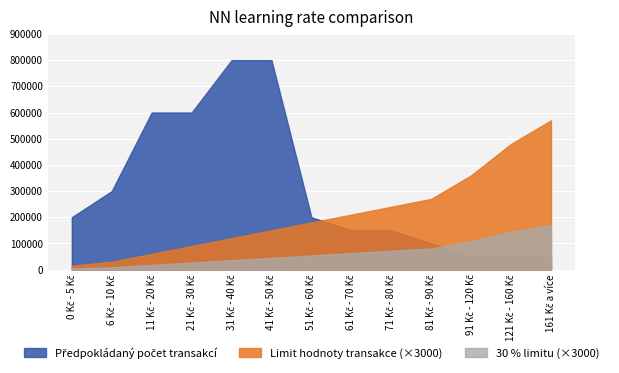

Which has a higher value, 21 Kč - 30 Kč or 31 Kč - 40 Kč?

31 Kč - 40 Kč